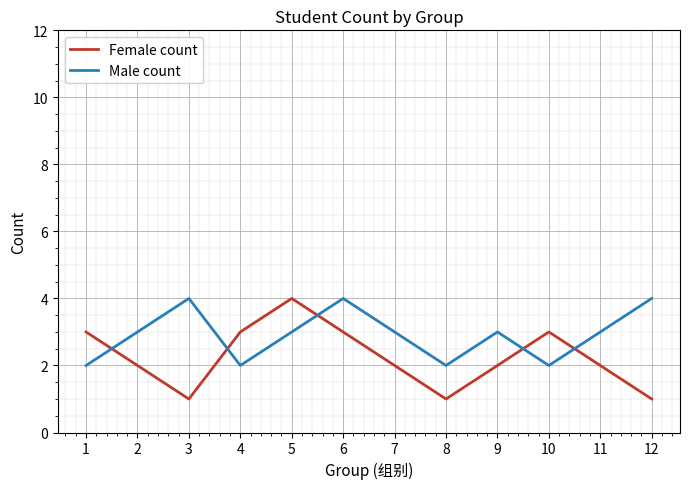

What is the sum of the Female count values at 8 and 1?

4